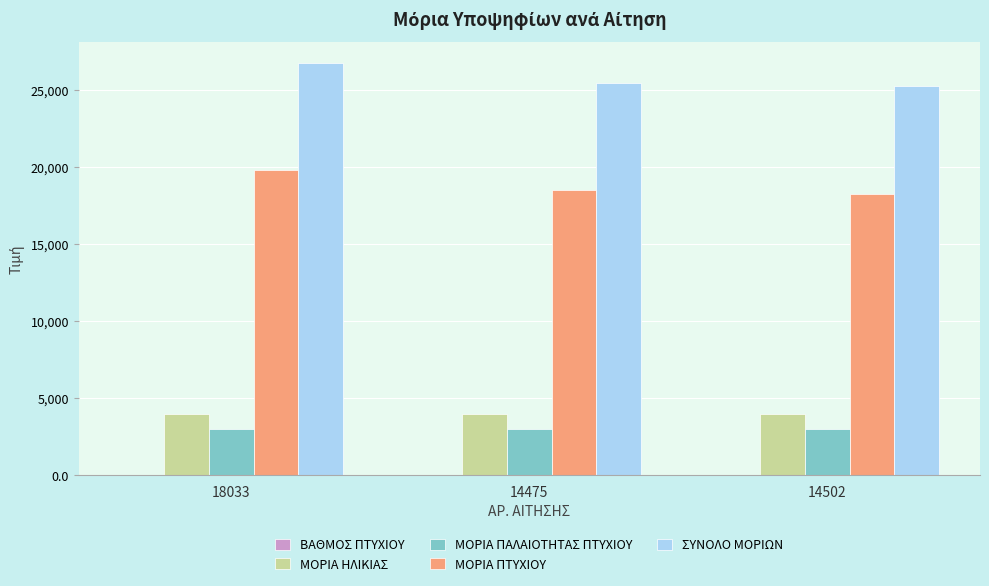

What is the total value across all series at 14475?

51018.5